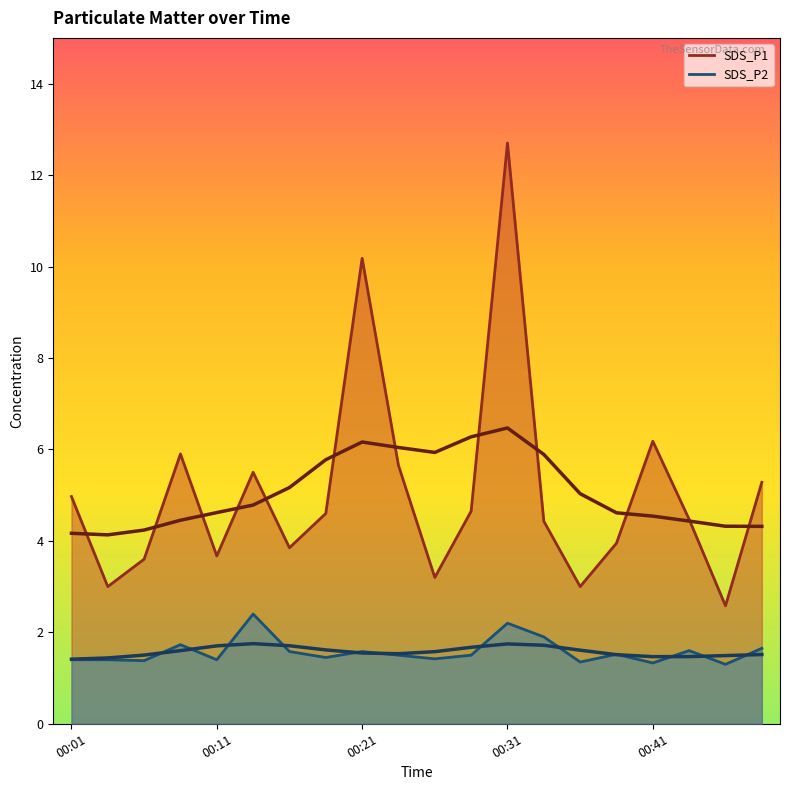

Count the number of categories in the chart.

20